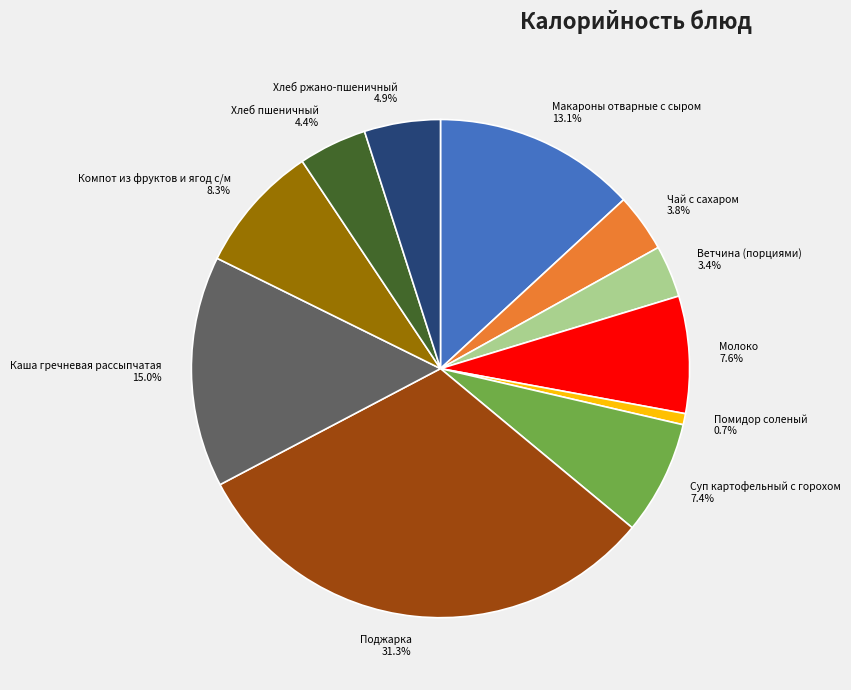

How many slices are in this pie chart?

11